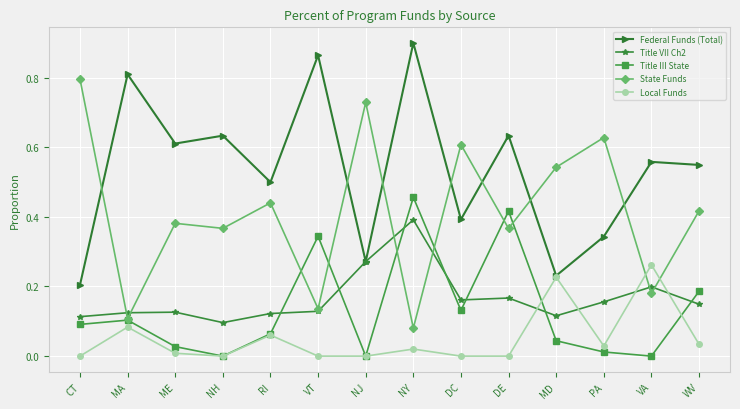

At which category does State Funds reach its first local valley?

MA